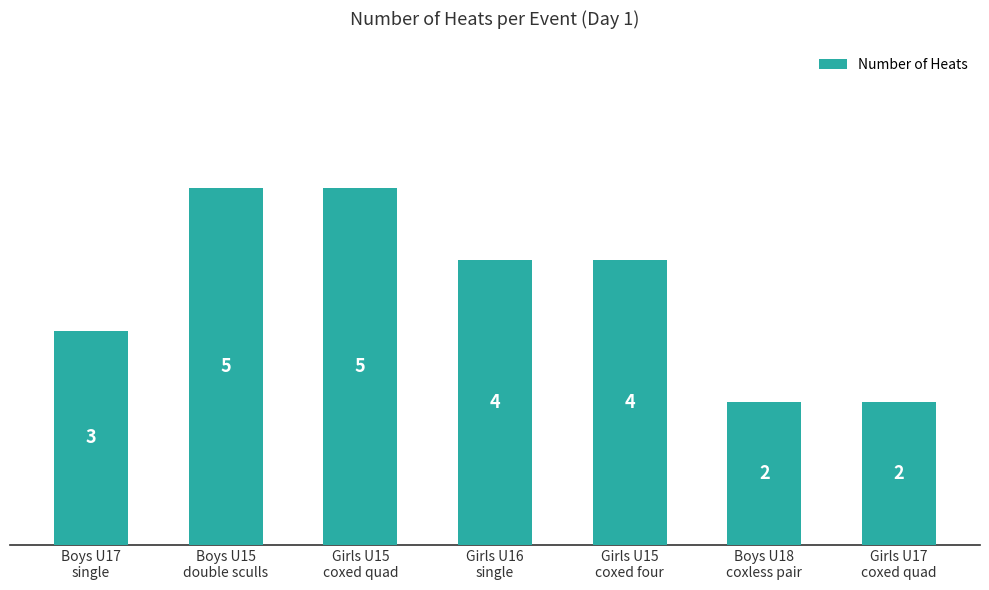

What is the greatest value displayed?

5